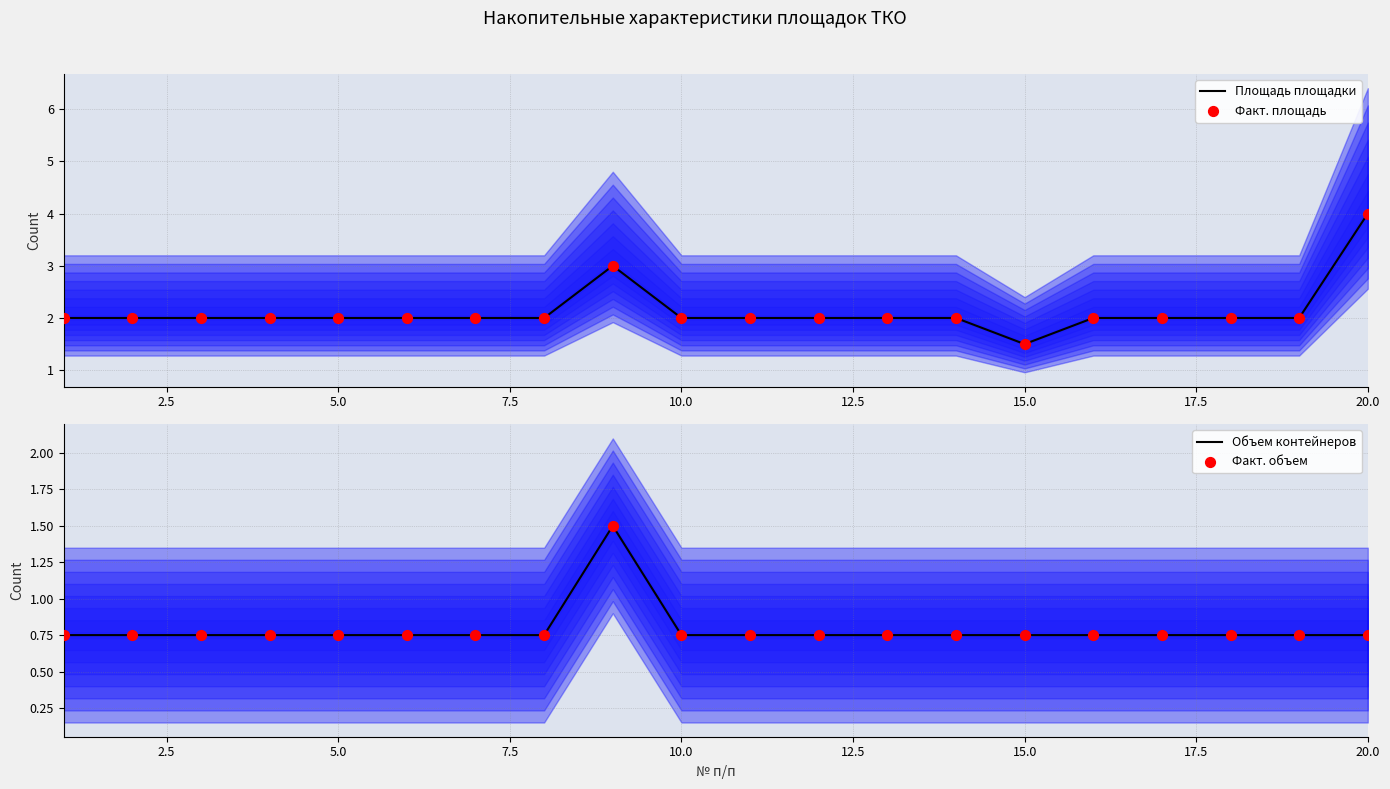

Which series reaches the minimum Y coordinate?

Объем контейнеров